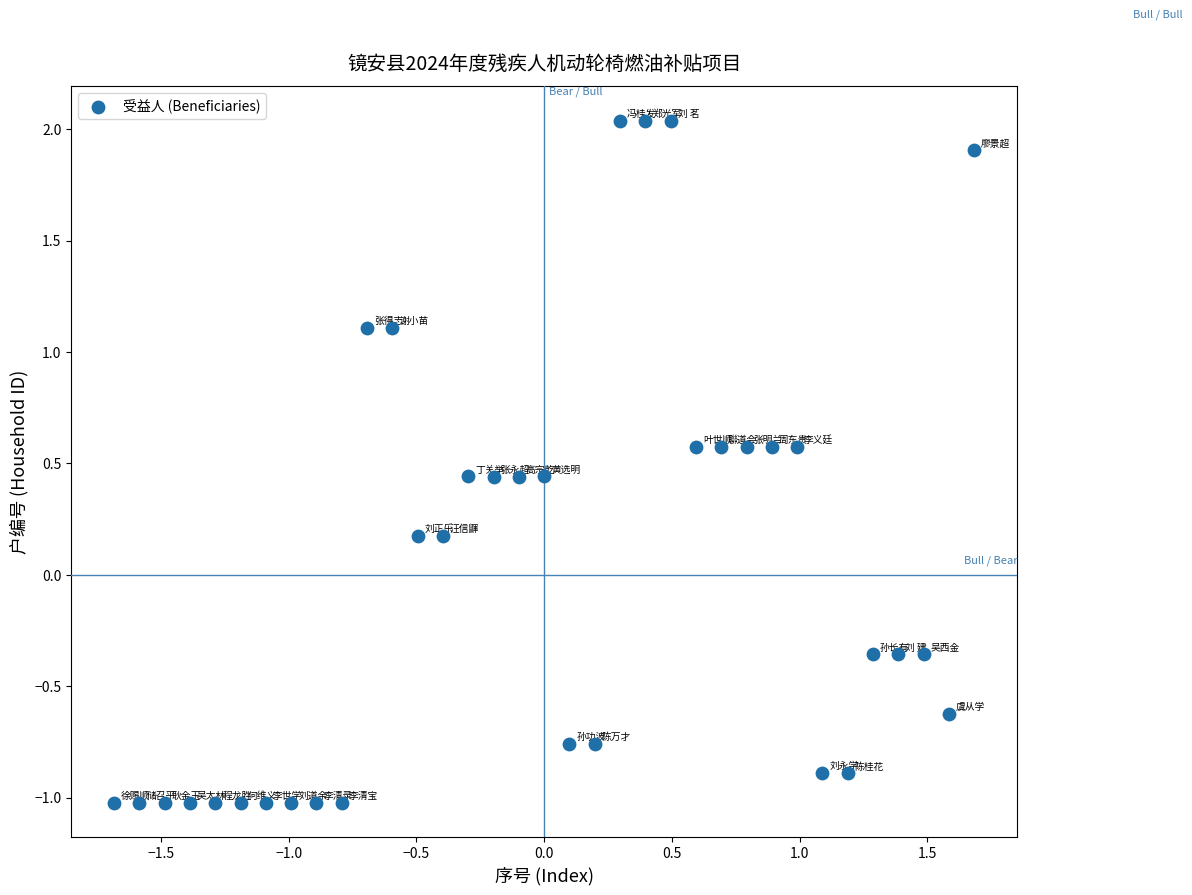

What is the range of Y values (max minus min)?

3.1